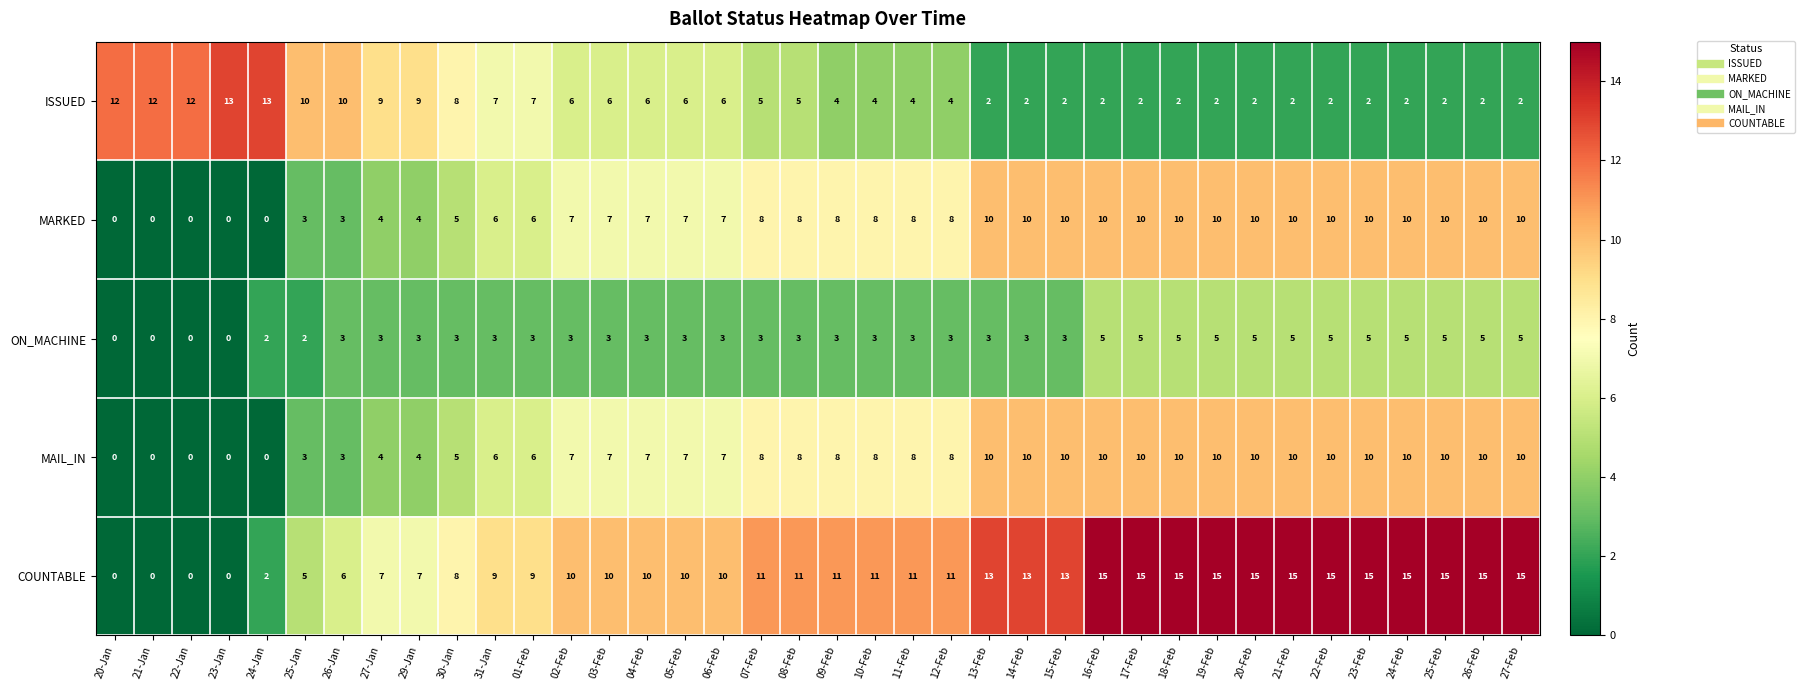

How many categories are shown in the chart?

38